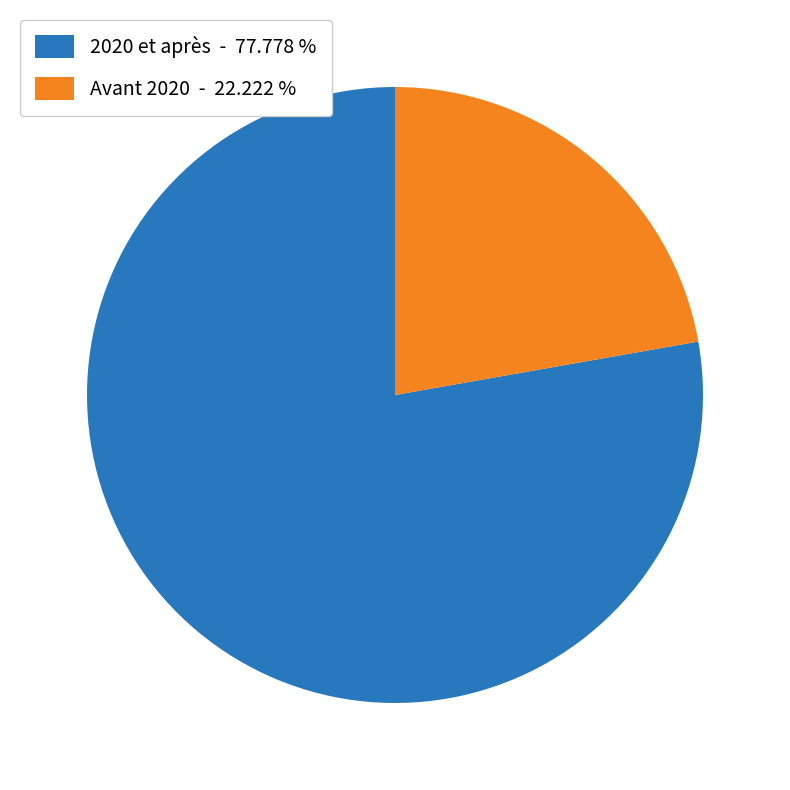

Is there any slice that represents more than half of the pie?

Yes